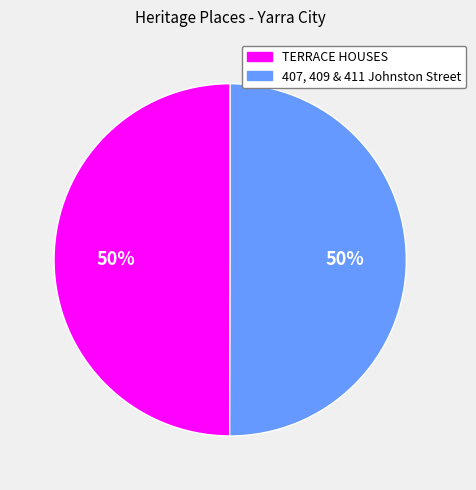

Approximately how many times larger is the value at 407, 409 & 411 Johnston Street compared to TERRACE HOUSES?

1.0